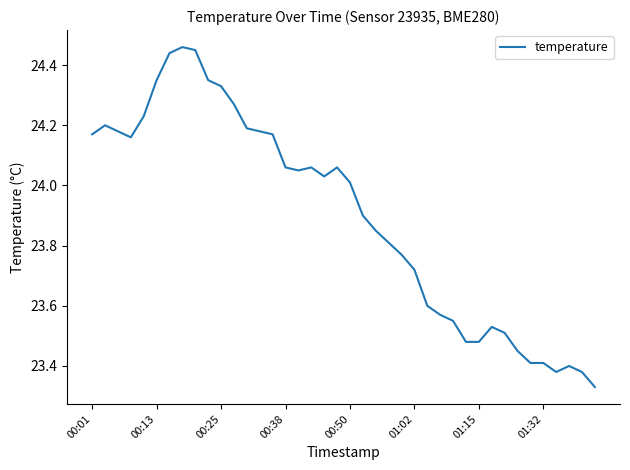

What is the difference between the maximum and minimum values?

1.1